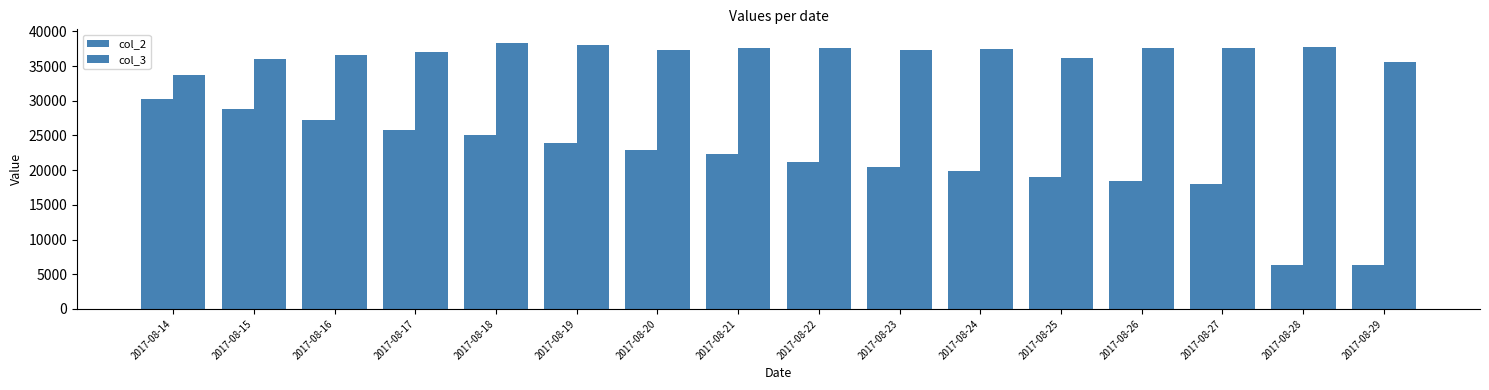

At which label is col_2 closest to 18229?

2017-08-26